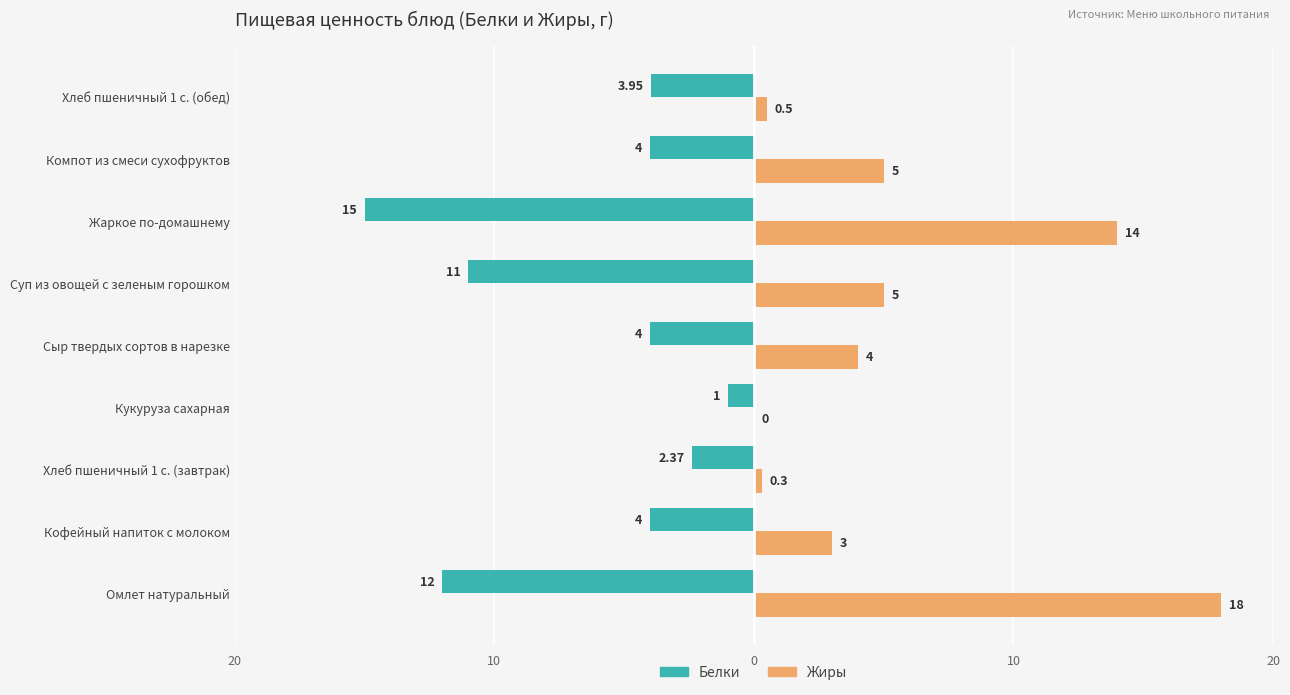

What are all the series names shown in the legend?

Белки, Жиры